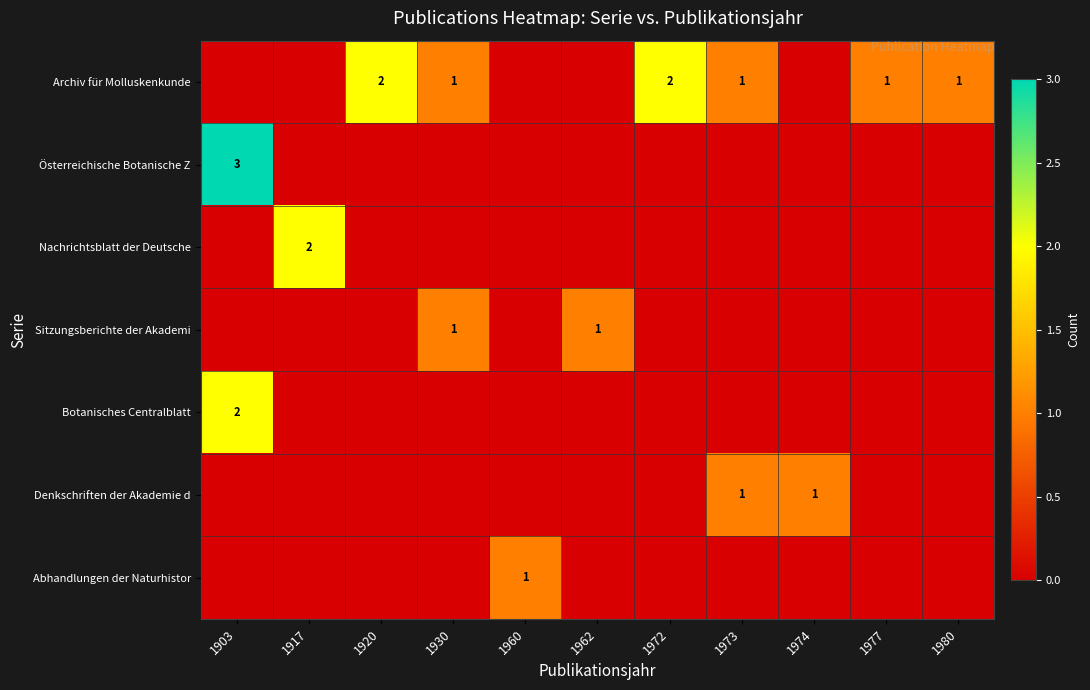

Is it true that Nachrichtsblatt der Deutsche equals 2 at 1917?

True